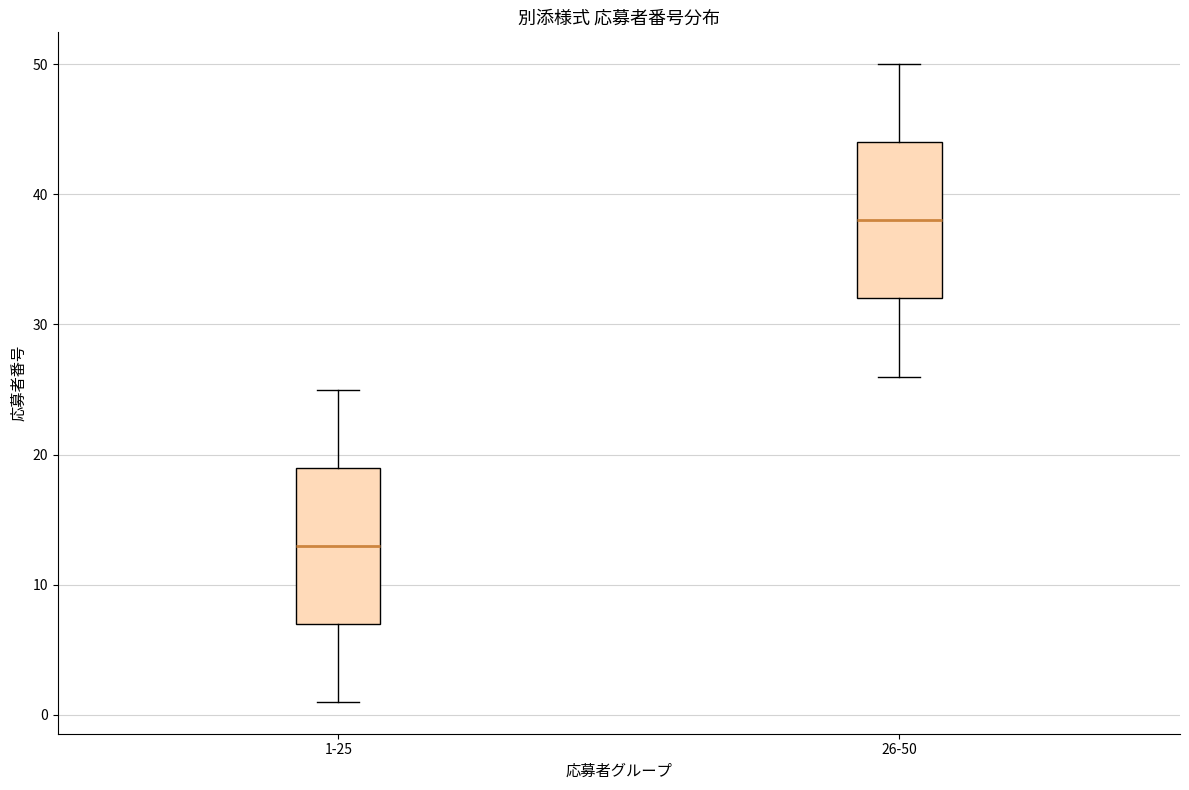

Reading left to right, transcribe this box plot: for each box, give where its median line is, the range the box spans, and where its two whiskers end, as read against the y-axis. The values are not printed on the chart, so give them approximately, as read against the axis.

1-25: median 13, box 7 to 19, whiskers 1 to 25
26-50: median 38, box 32 to 44, whiskers 26 to 50